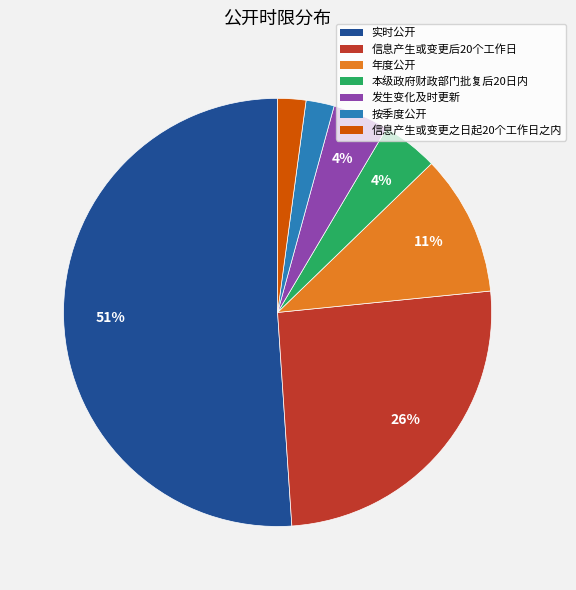

Which slice is the largest?

实时公开